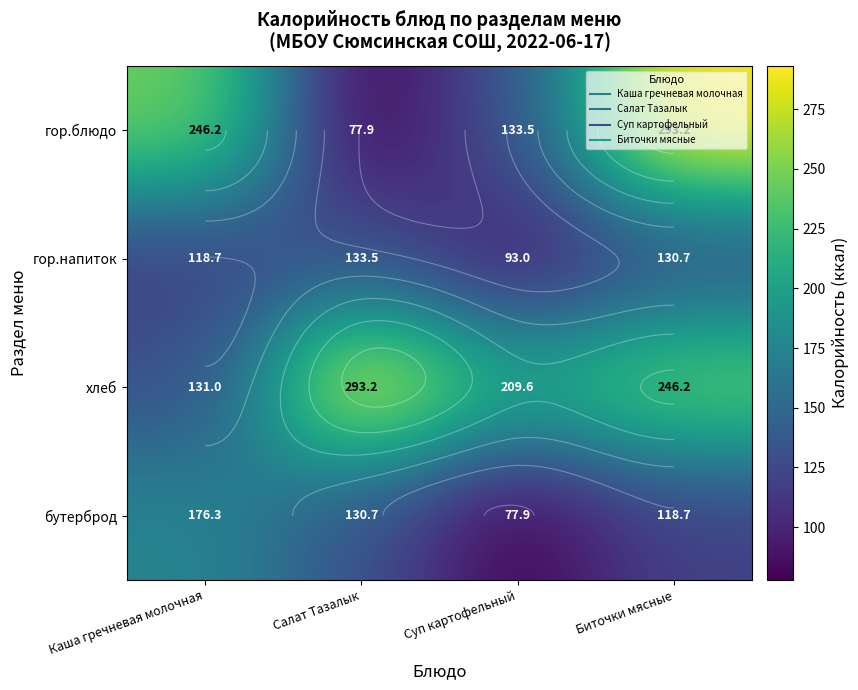

At which category does the chart reach its peak across all series?

Биточки мясные